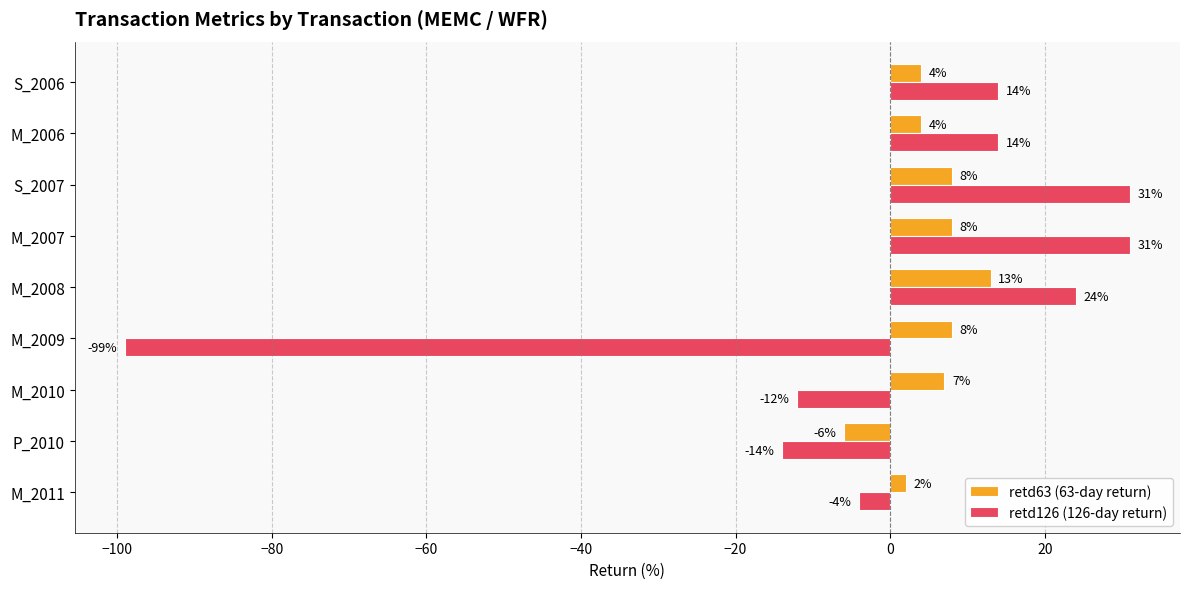

What is the total value across all series at M_2008?

37